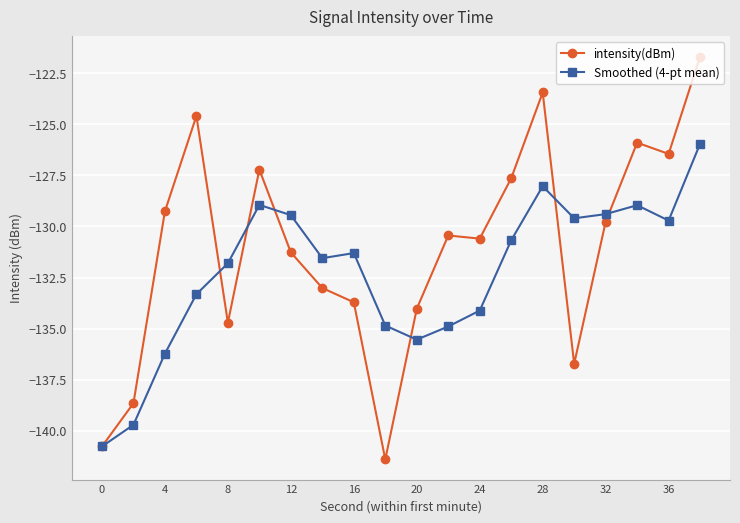

True or false: intensity(dBm) has more than 2 interior local peaks.

True